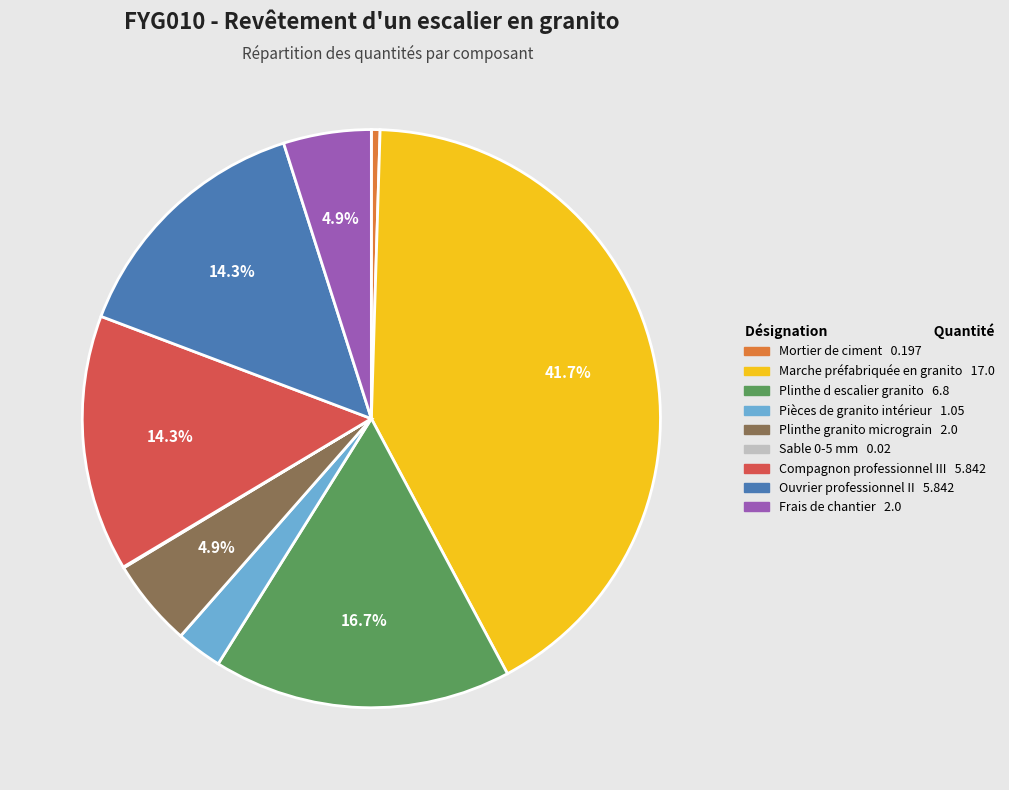

How much of the chart is everything except Plinthe granito micrograin?

95.1%